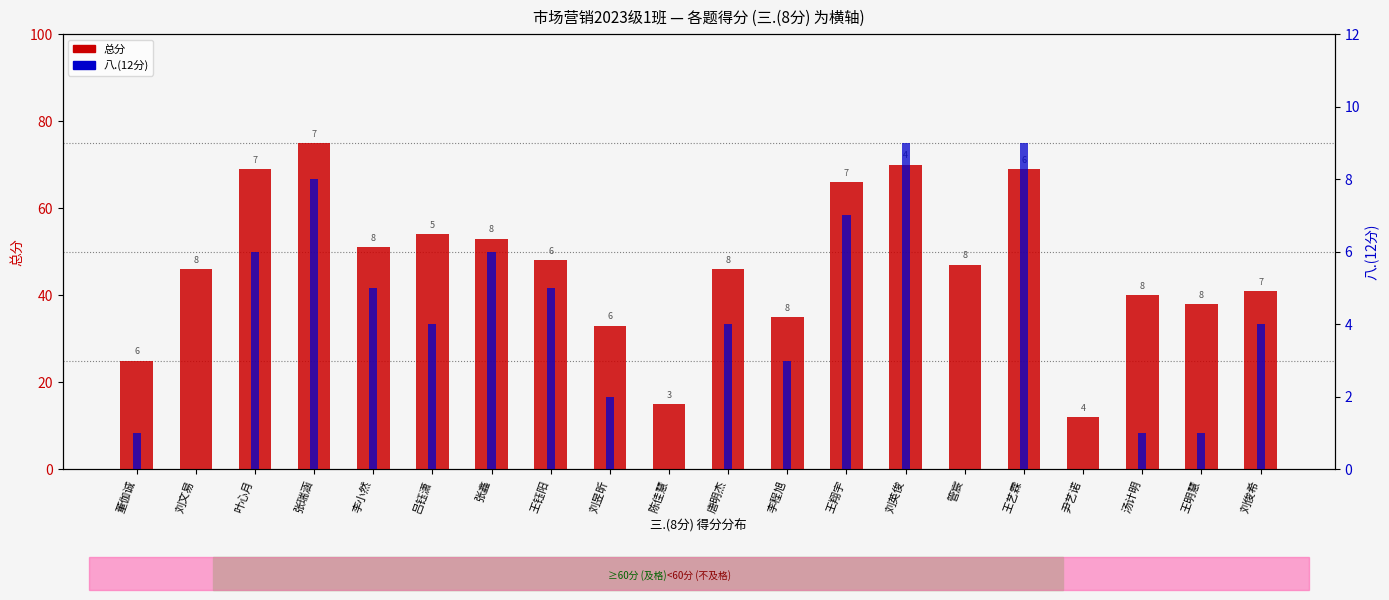

Count the number of data series in this chart.

2